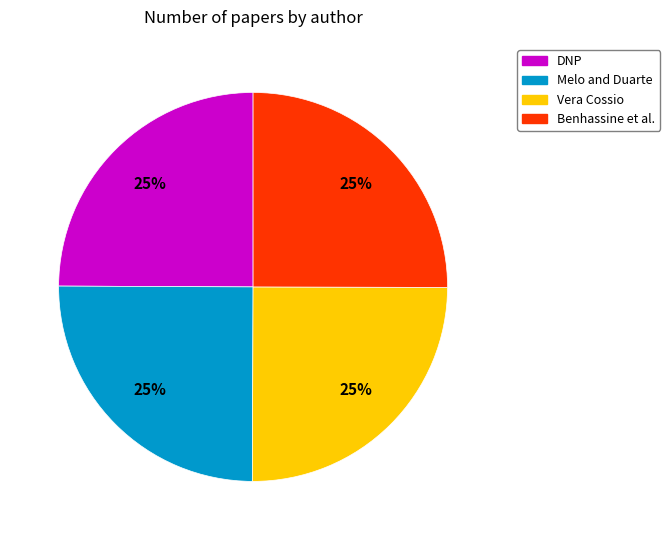

Does any single category account for the majority?

No